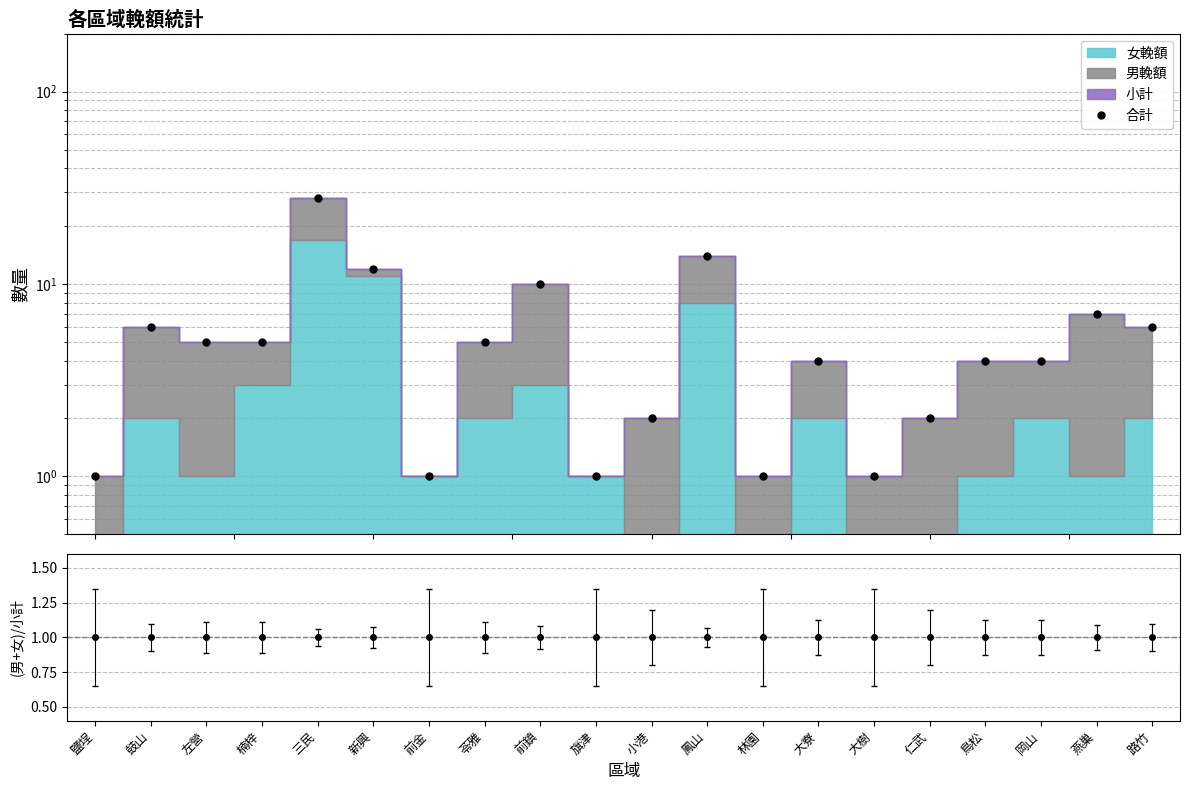

Where does the data first go above 5?

鼓山